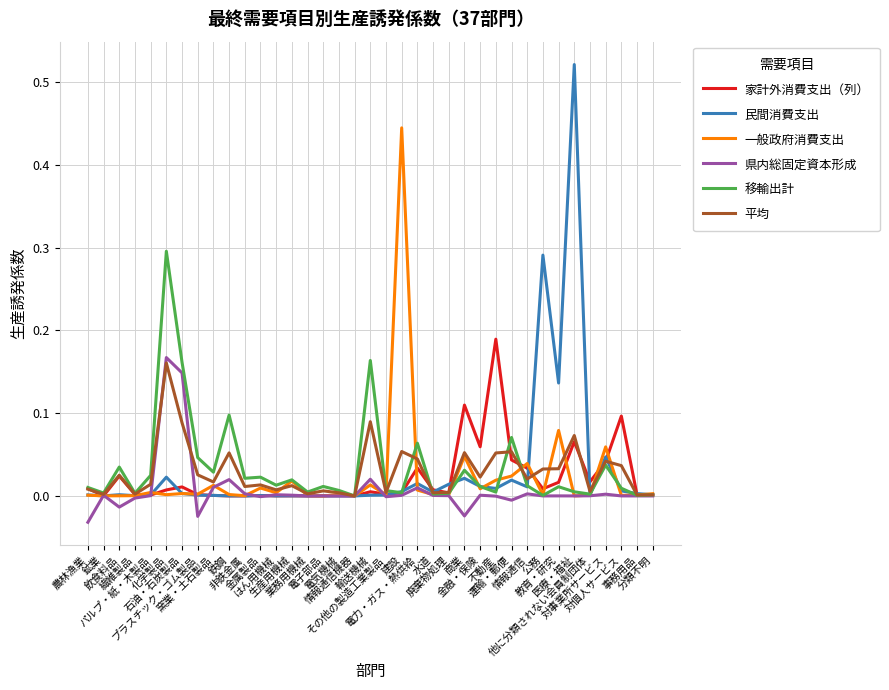

Which series has the widest spread of values?

民間消費支出